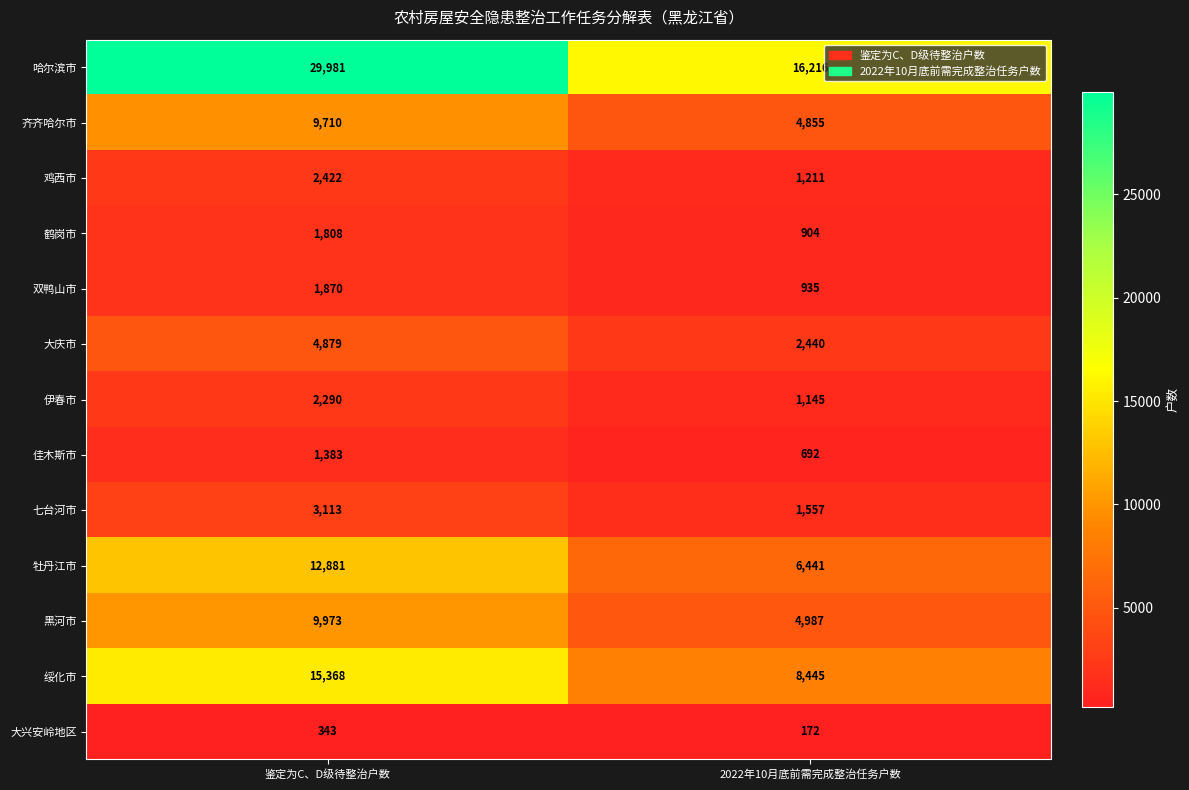

List the labels in order of 牡丹江市 value, largest first.

鉴定为C、D级待整治户数, 2022年10月底前需完成整治任务户数